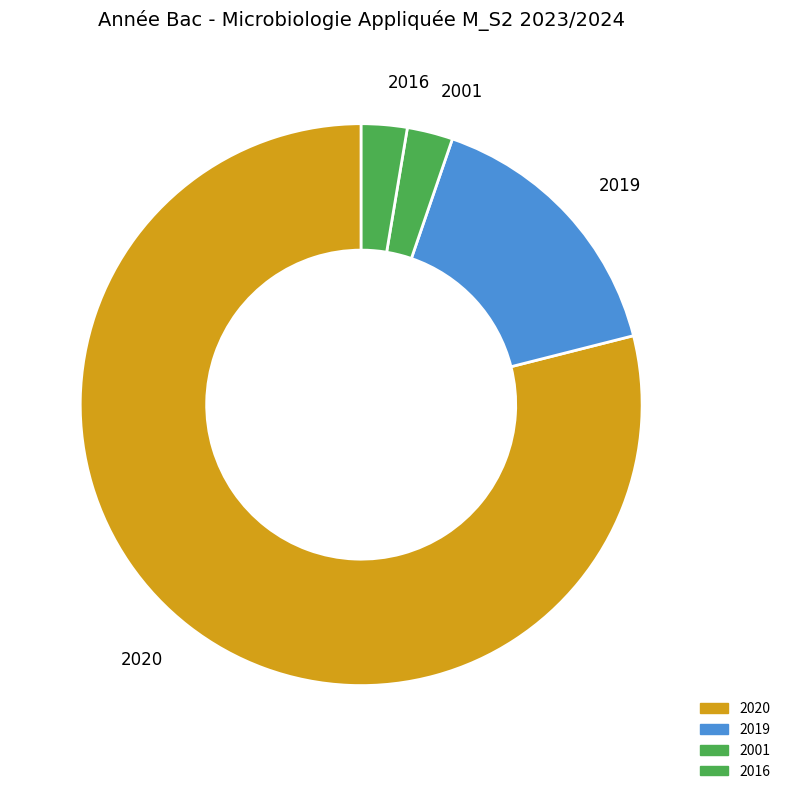

What is the largest slice in the pie chart?

2020